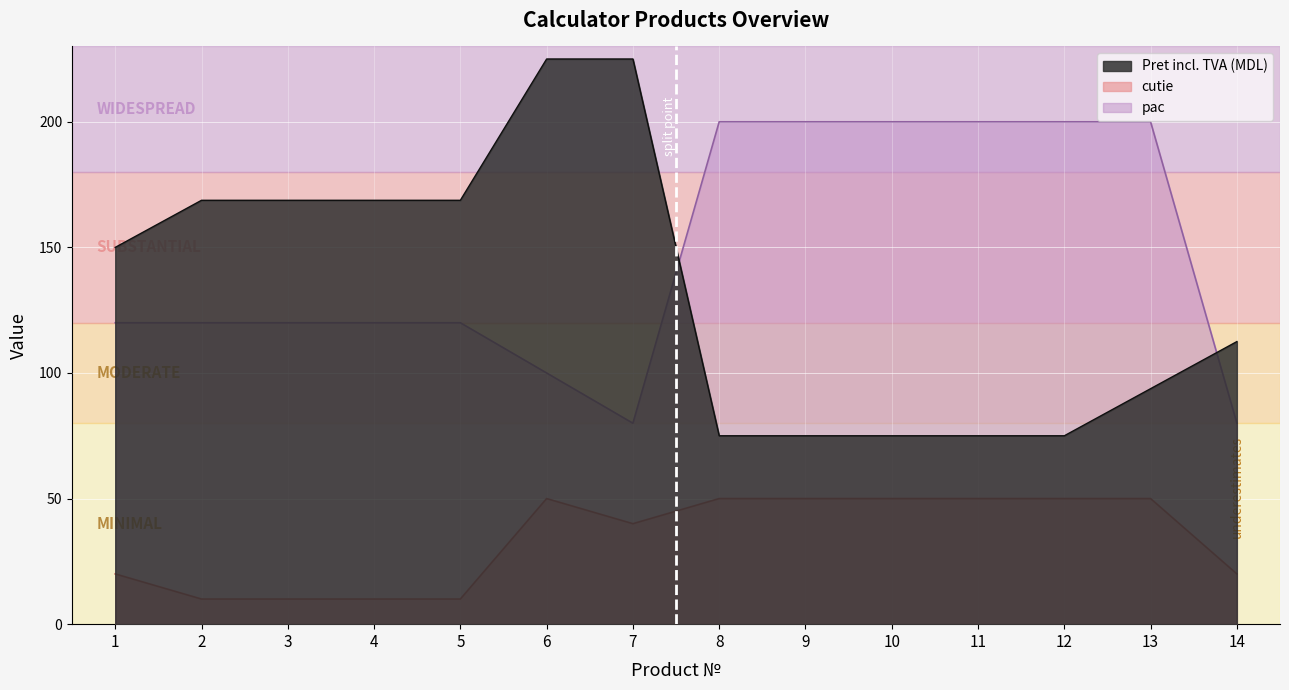

True or false: pac and cutie cross at least once.

False